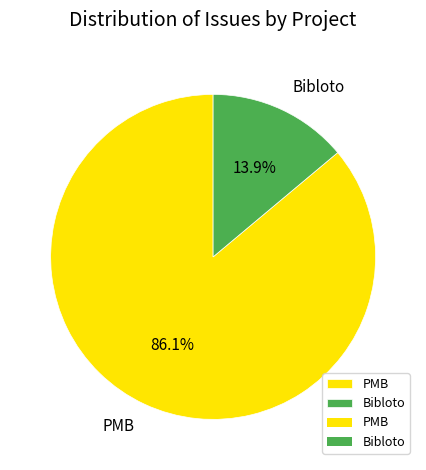

Do Bibloto and PMB together represent more than half of the pie?

Yes